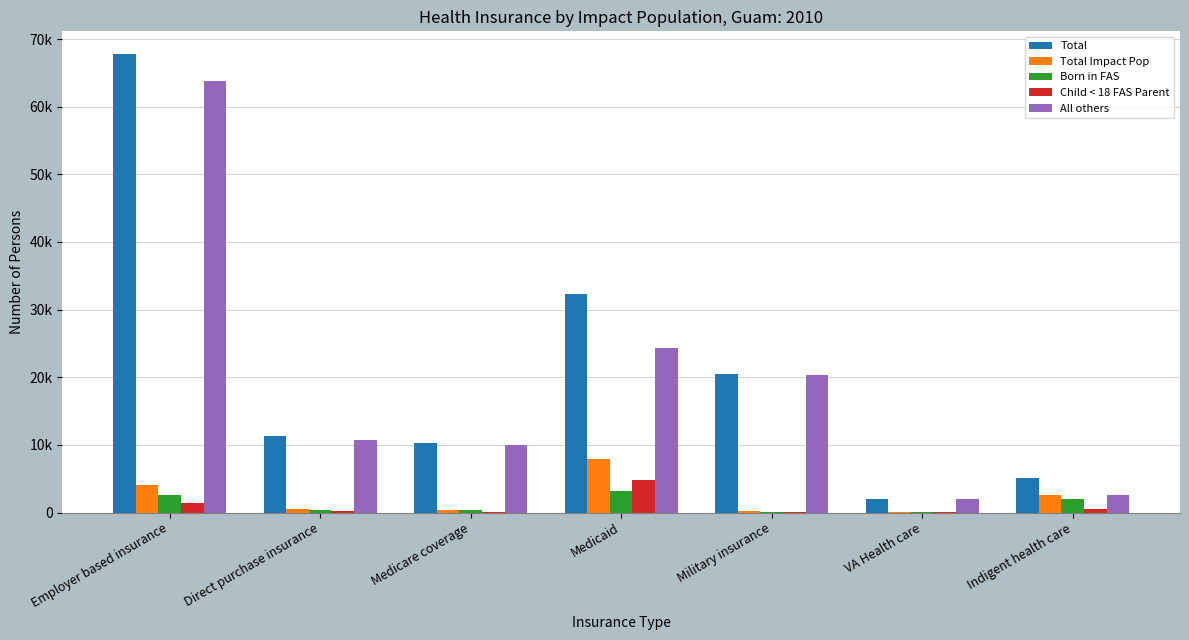

What is the sum of all Total Impact Pop values?

15860